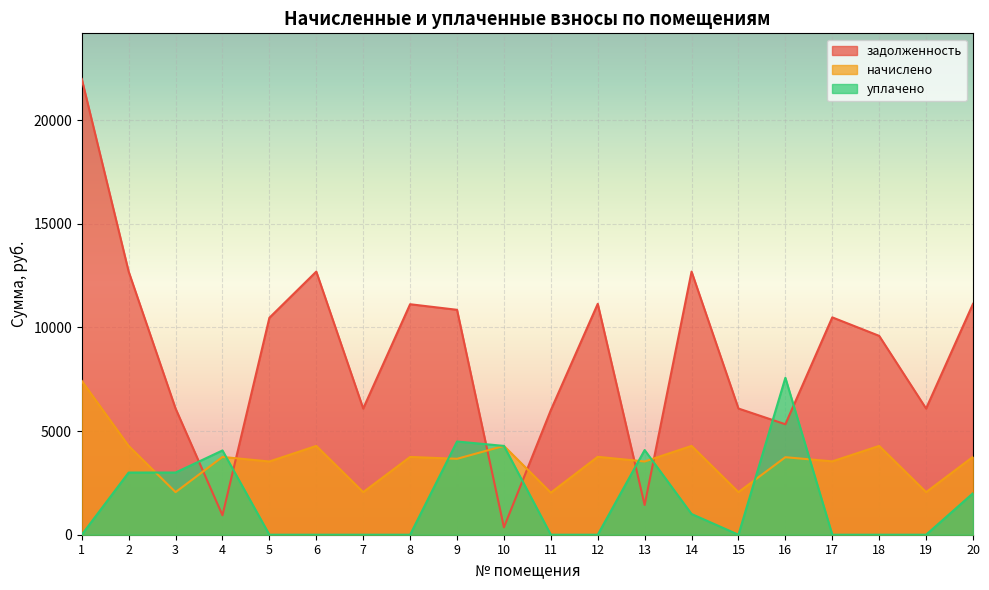

At which category does the chart reach its minimum across all series?

1